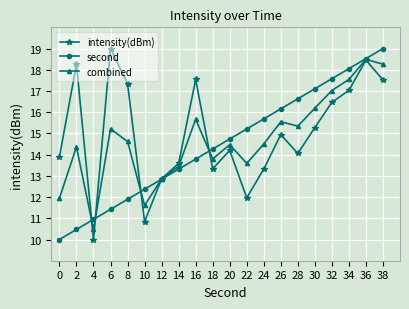

Between which two adjacent categories do intensity(dBm) and combined first intersect?

2 and 4